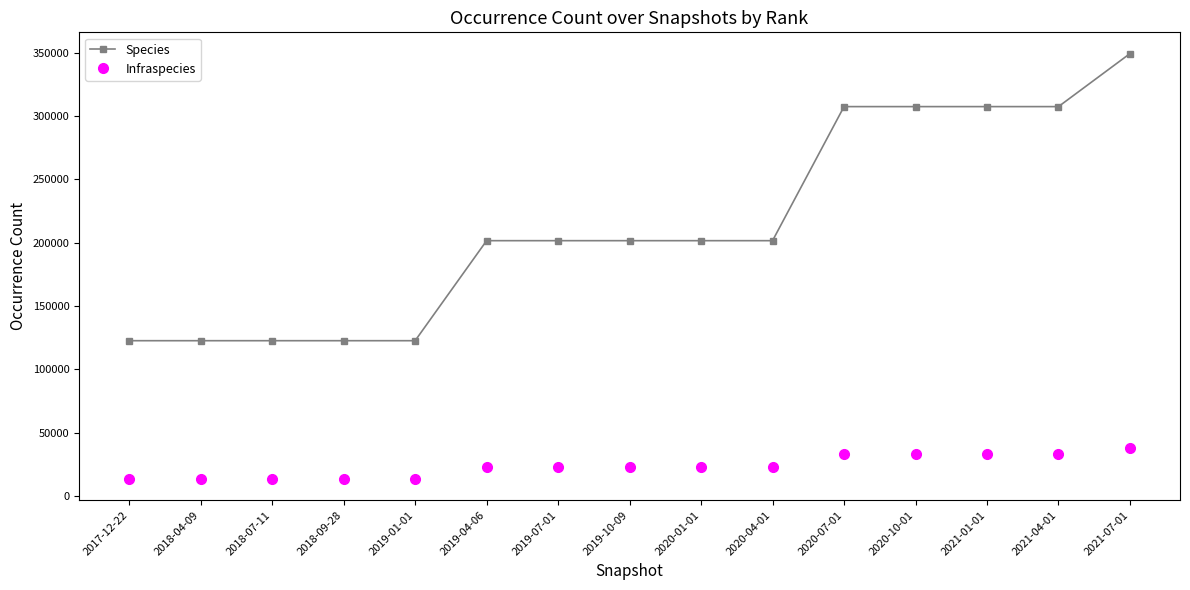

What is the difference between the maximum and second lowest values in the Species series?

226567